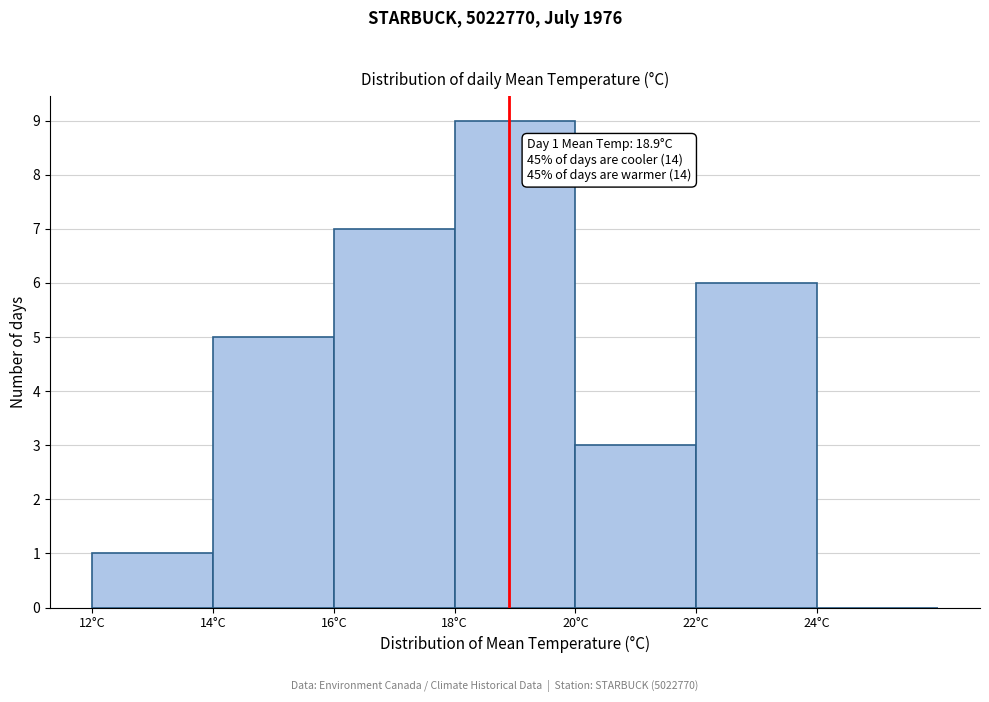

Over which range of the x-axis is the bar tallest?

18 to 20